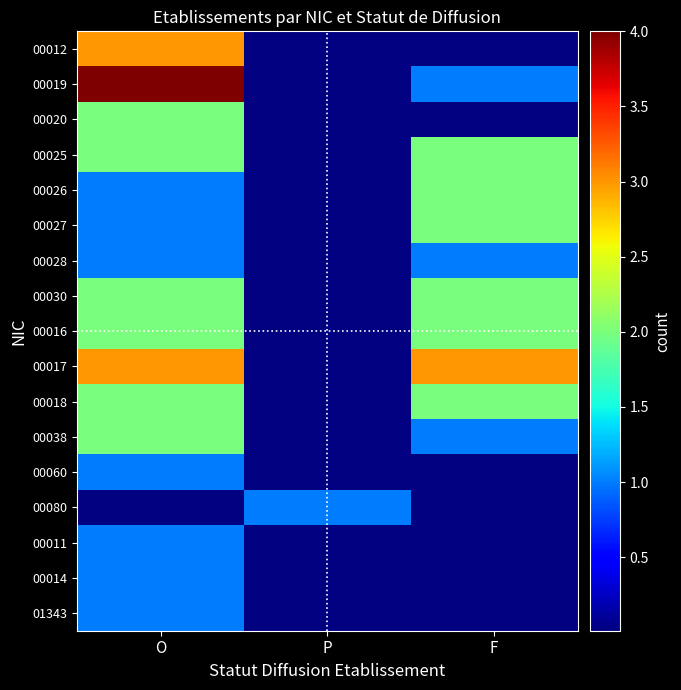

Which has a higher value, P or F?

P